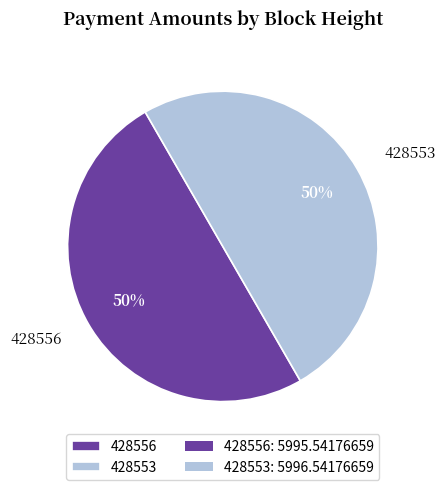

What percentage is the 428553 slice, to the nearest percent?

50%